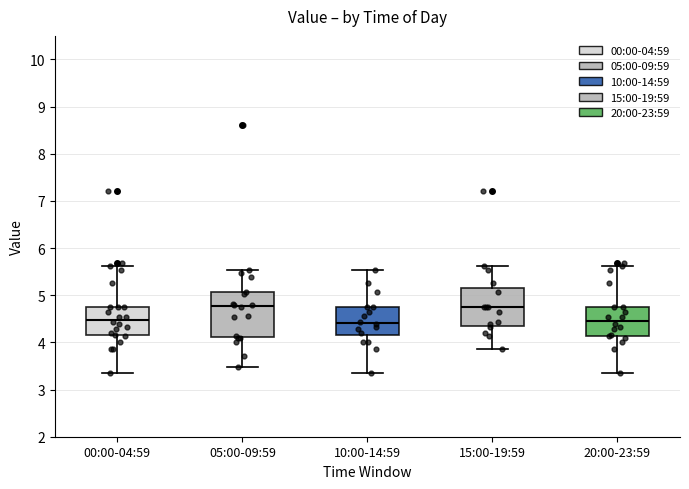

Reading left to right, read every box against the y-axis: the position of its median line, the range the box covers, and the ends of its whiskers. The values are not printed on the chart, so give them approximately, as read against the axis.

00:00-04:59: median 4.5, box 4.2 to 4.8, whiskers 3.4 to 5.6
05:00-09:59: median 4.8, box 4.1 to 5.1, whiskers 3.5 to 5.5
10:00-14:59: median 4.4, box 4.2 to 4.8, whiskers 3.4 to 5.5
15:00-19:59: median 4.8, box 4.4 to 5.2, whiskers 3.9 to 5.6
20:00-23:59: median 4.5, box 4.1 to 4.8, whiskers 3.4 to 5.6